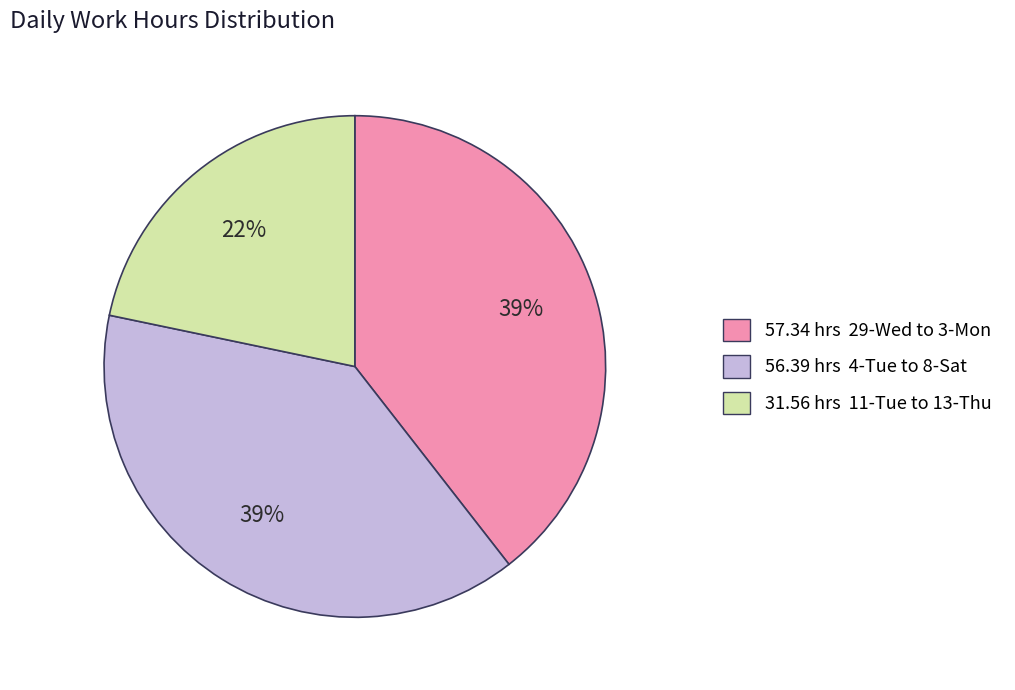

Is there a majority slice in this chart?

No